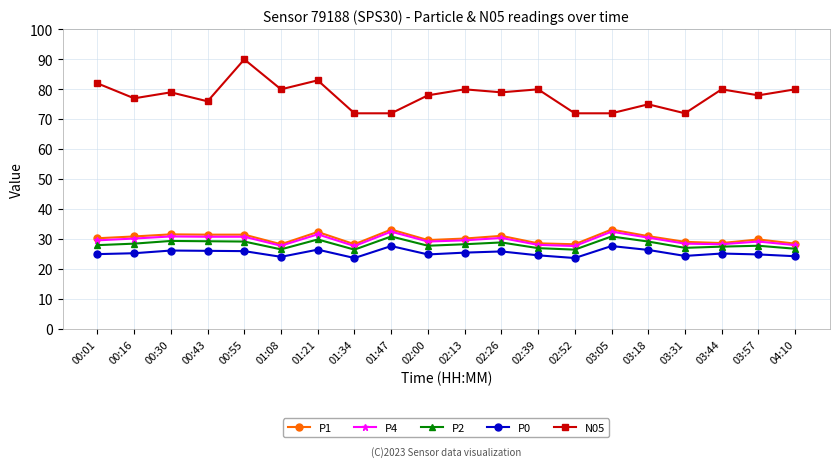

What is the minimum value for N05?

72.0